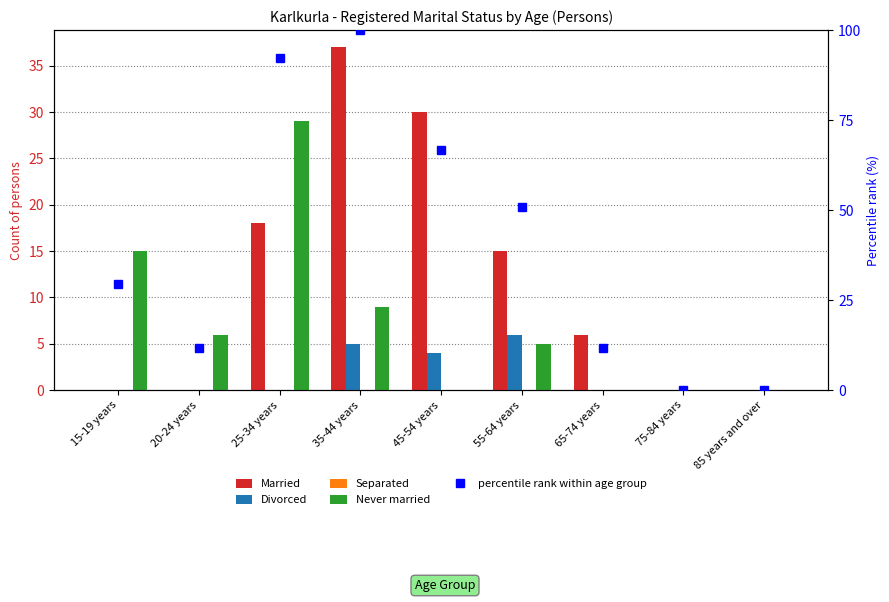

At which label is Divorced closest to 3?

45-54 years